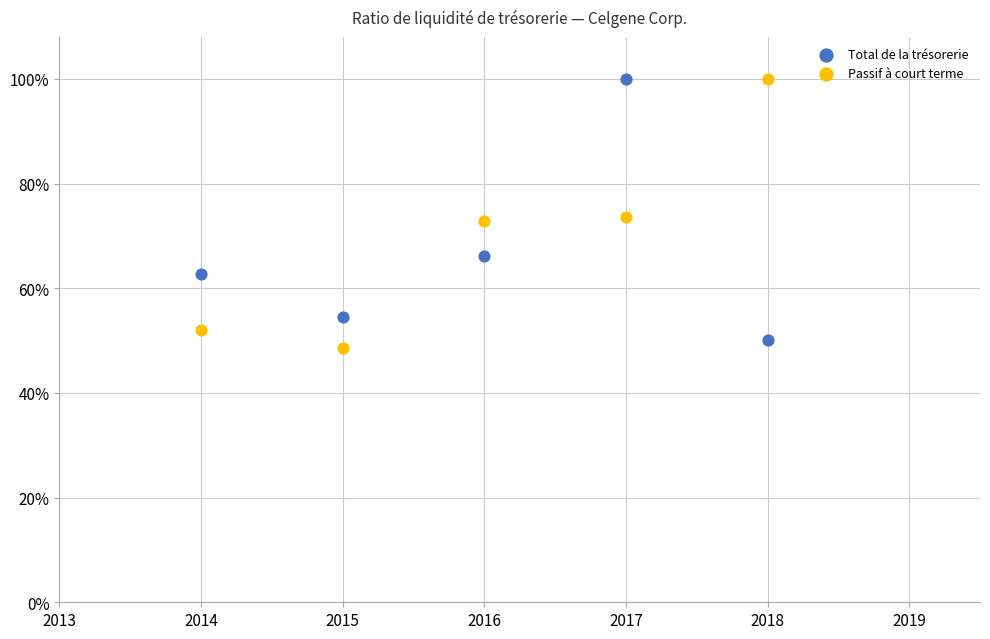

What are all the series names shown in the legend?

Total de la trésorerie, Passif à court terme